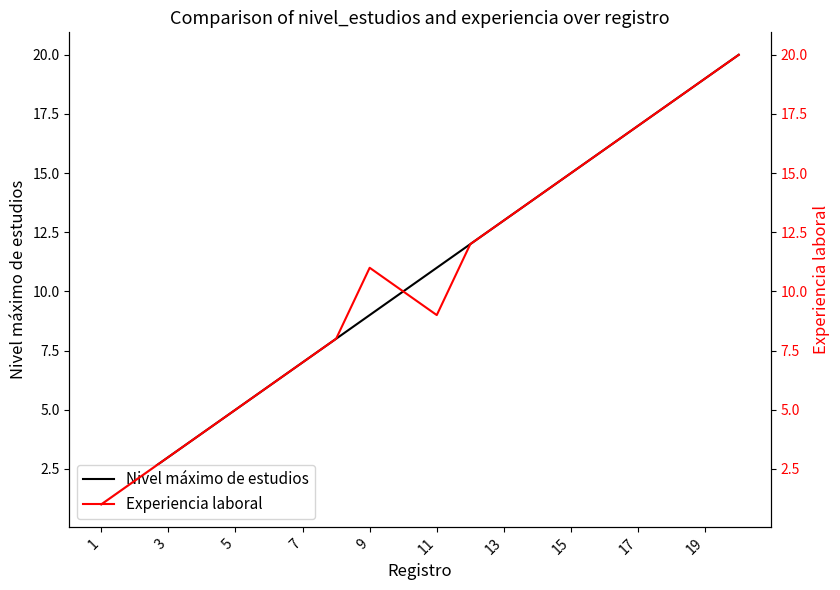

Is it true that Nivel máximo de estudios equals 23 at 13?

False